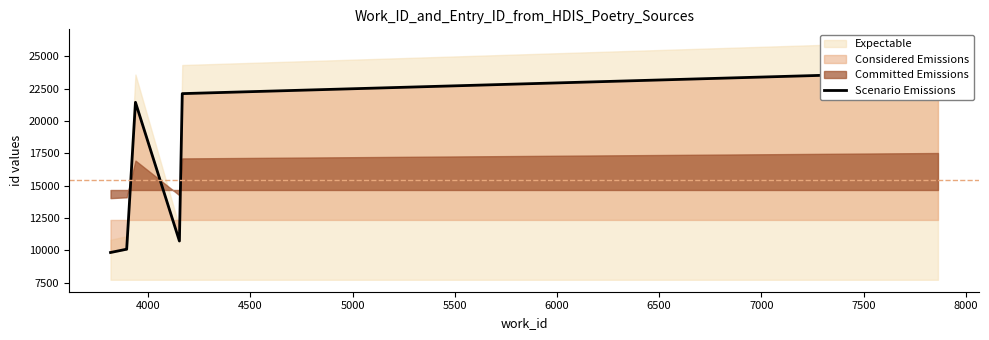

What is the sum of all values?

108000